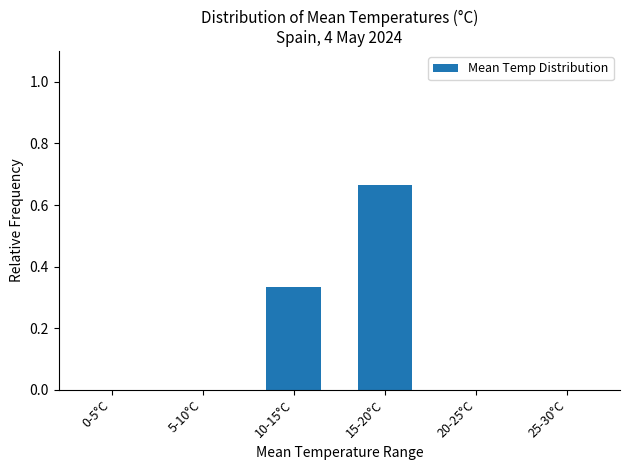

What is the sum of all values?

1.0